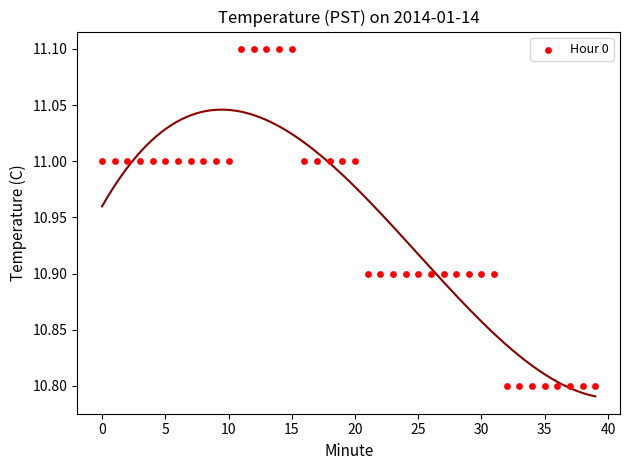

What is the range of Y values (max minus min)?

0.3